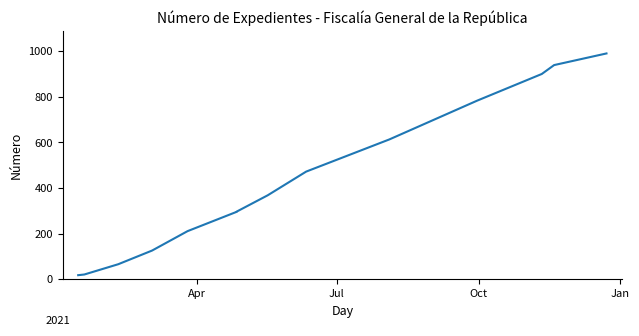

How many data points are less than 368?

7